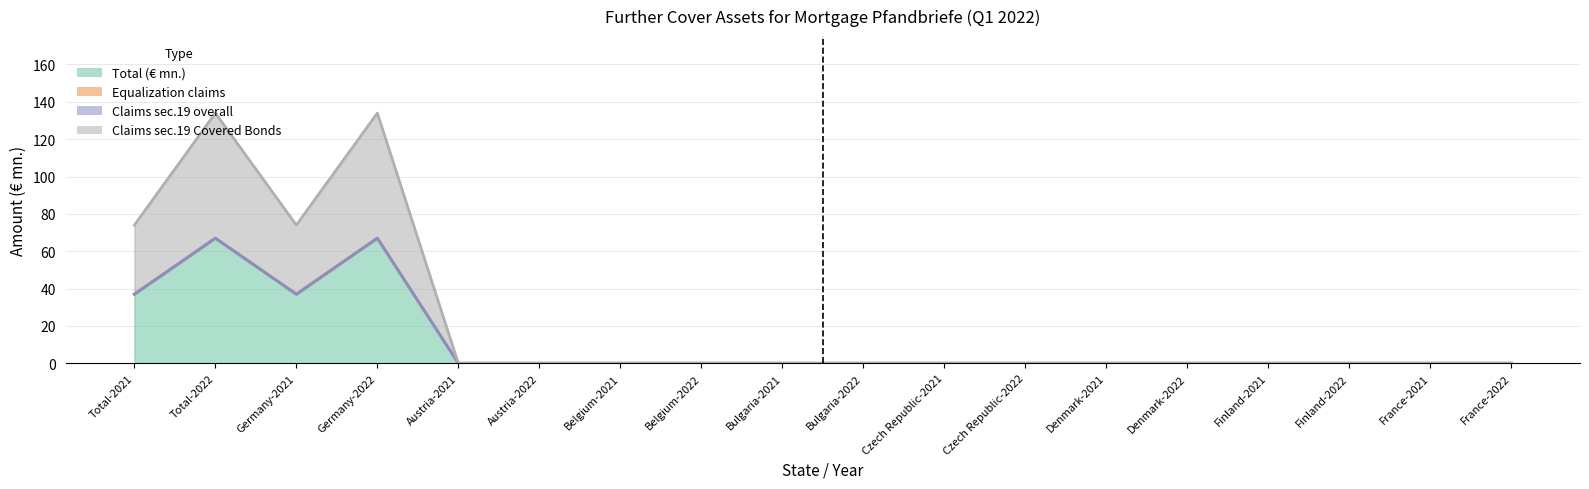

True or false: Total (€ mn.) and Claims sec.19 Covered Bonds intersect in this chart.

False